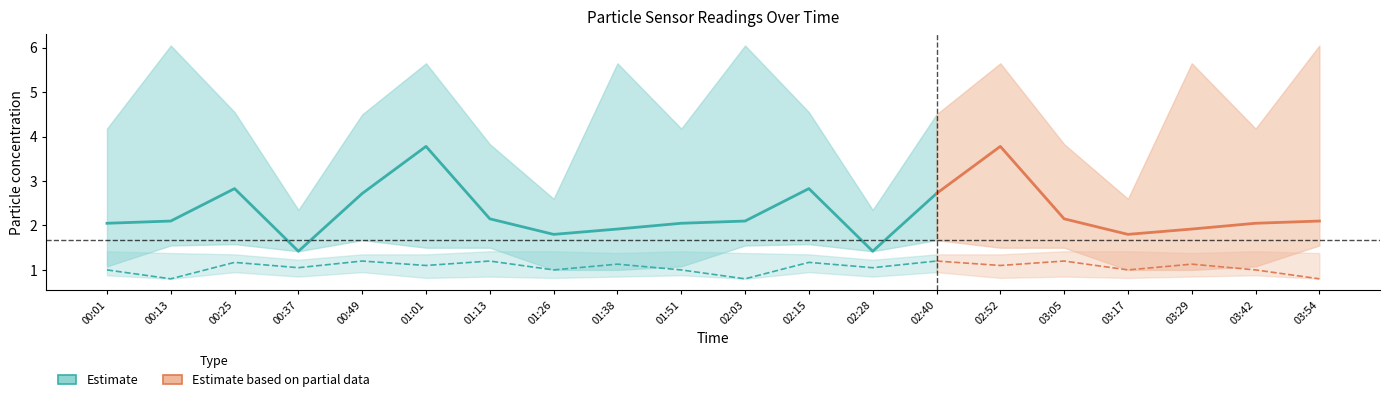

At which category does SDS_P1_lower reach its first local peak?

00:25